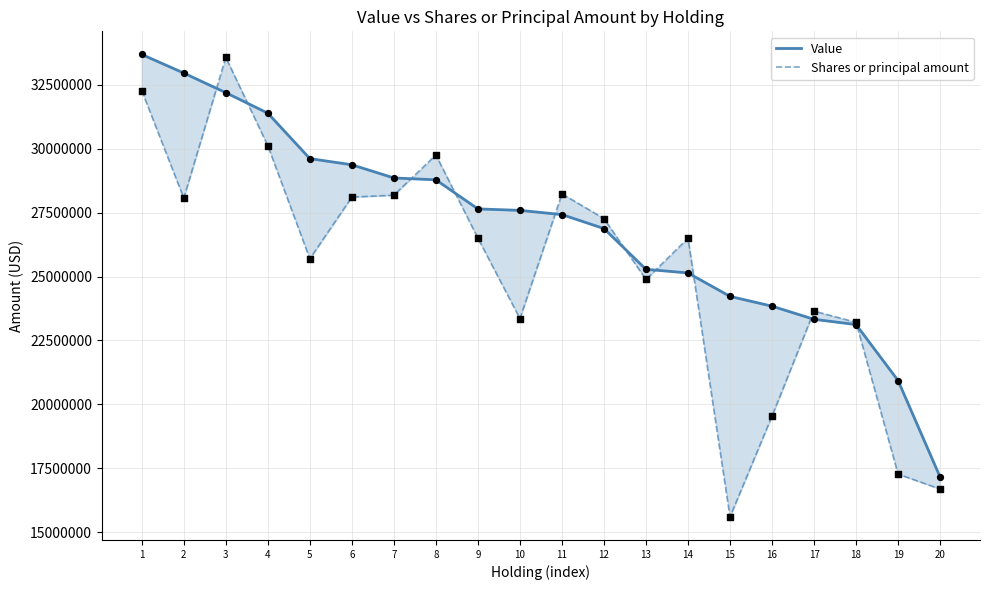

Which series has the largest total across all categories?

Value